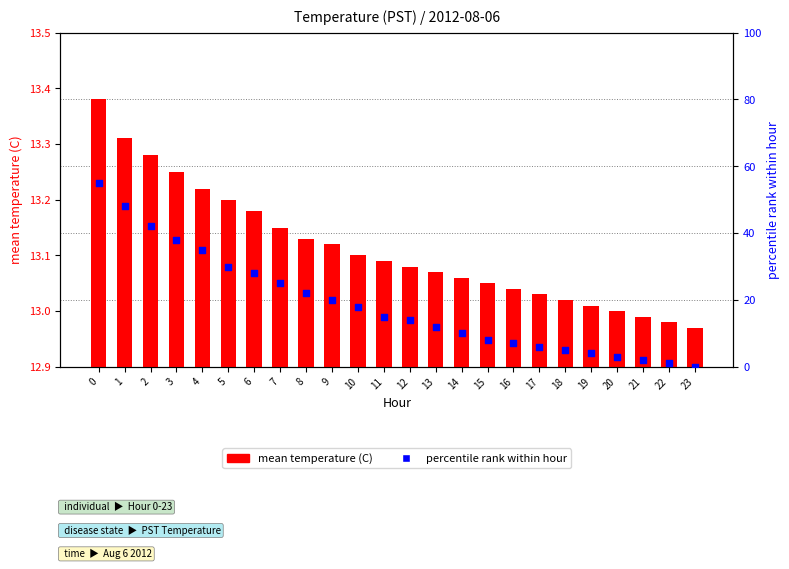

At how many categories does at least one series exceed 51?

1